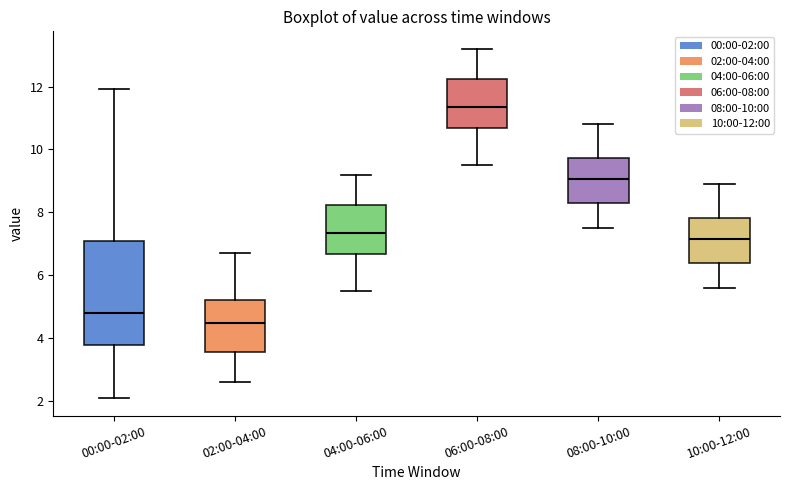

Which box's median line is the highest?

06:00-08:00